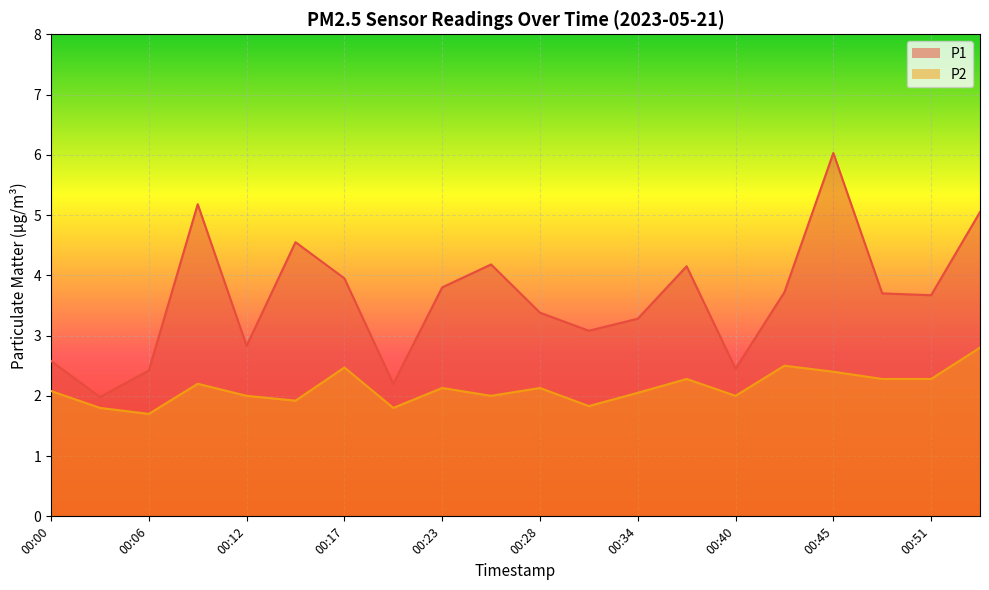

At which category does P2 reach its first local valley?

00:06